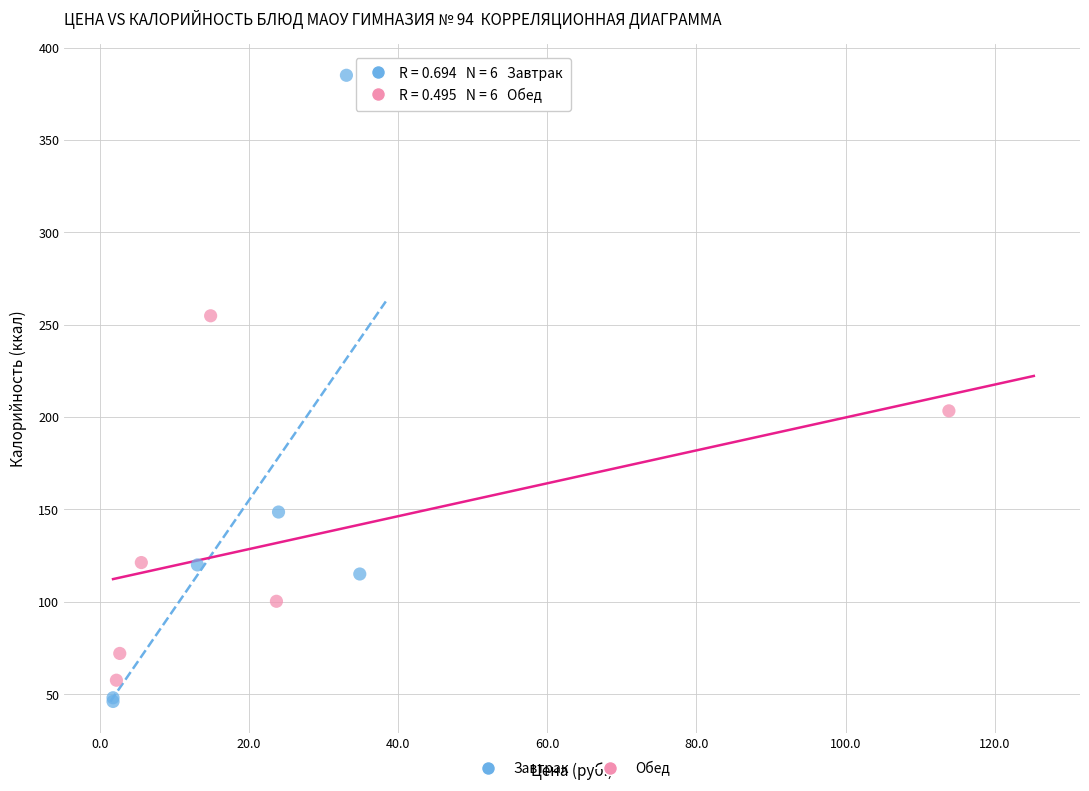

Which series contains the lowest Y value?

Завтрак